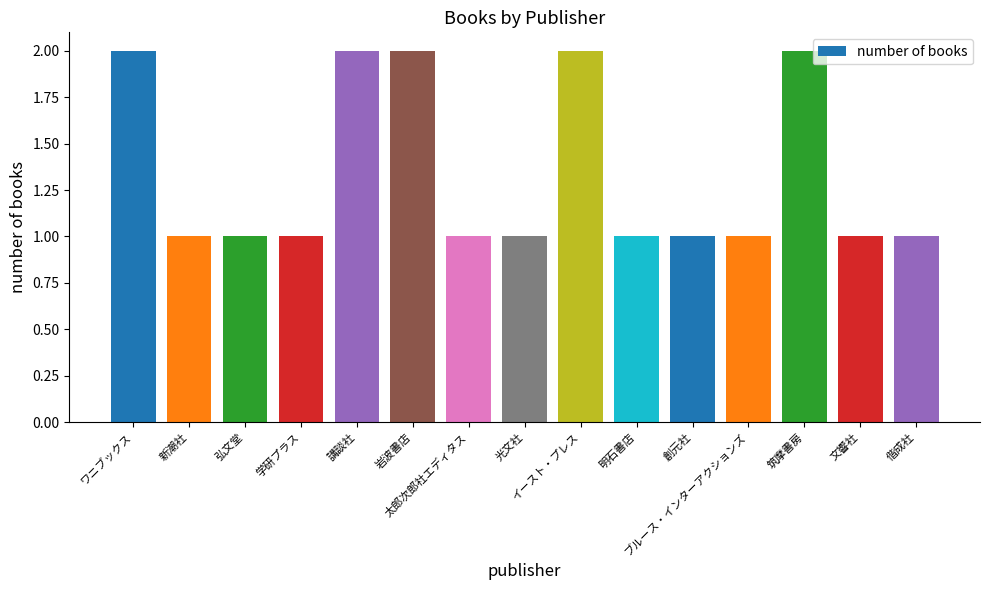

What value does the data have at 筑摩書房?

2